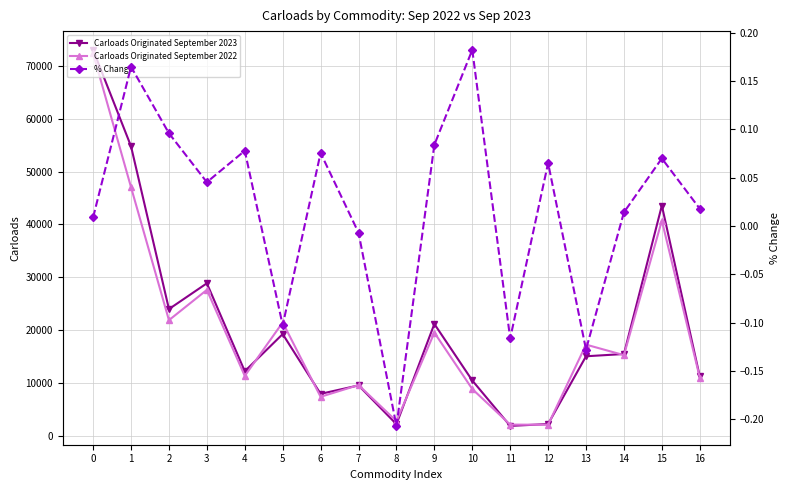

At 1, list the series in order from smallest to largest.

% Change, Carloads Originated September 2022, Carloads Originated September 2023